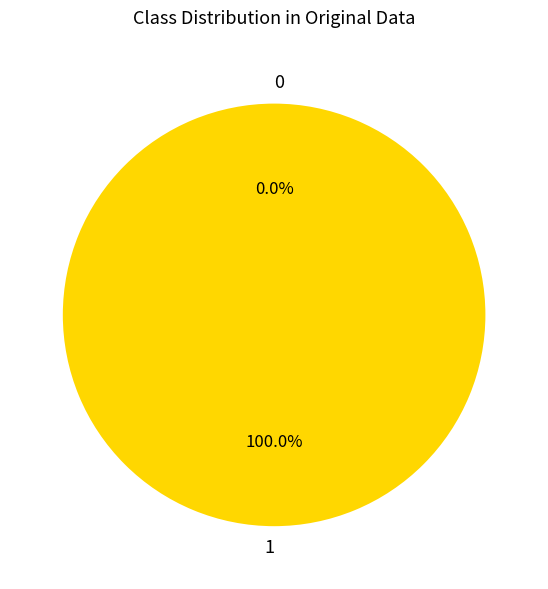

To the nearest percent, what portion does 1 represent?

100%